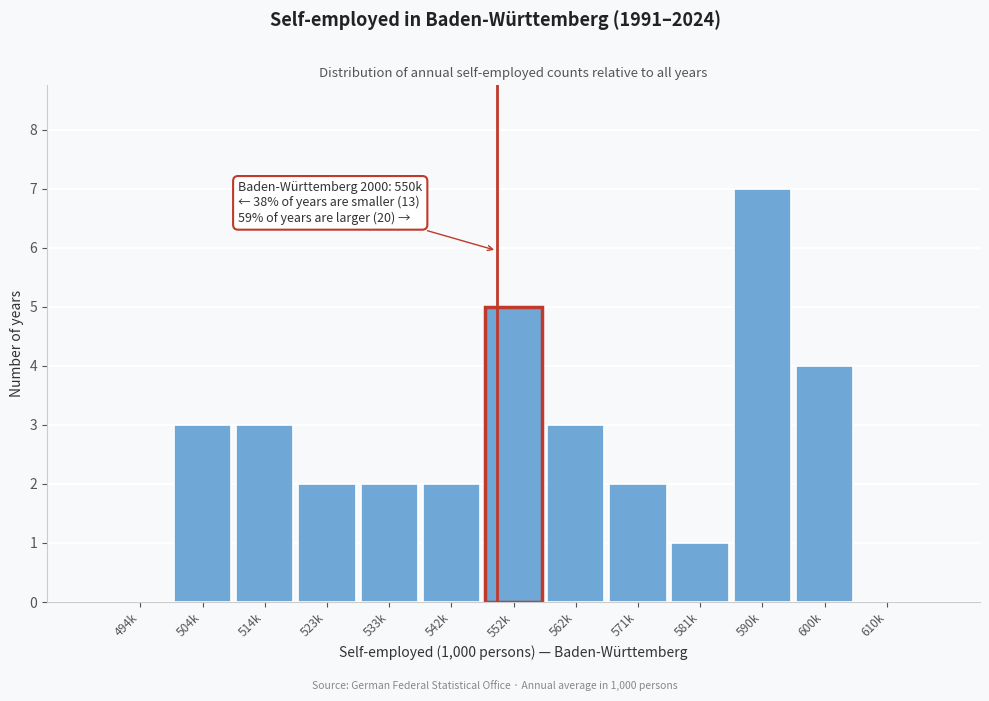

Reading left to right, transcribe all the data shown in this chart.

494k=0	504k=3	514k=3	523k=2	533k=2	542k=2	552k=5	562k=3	571k=2	581k=1	590k=7	600k=4	610k=0